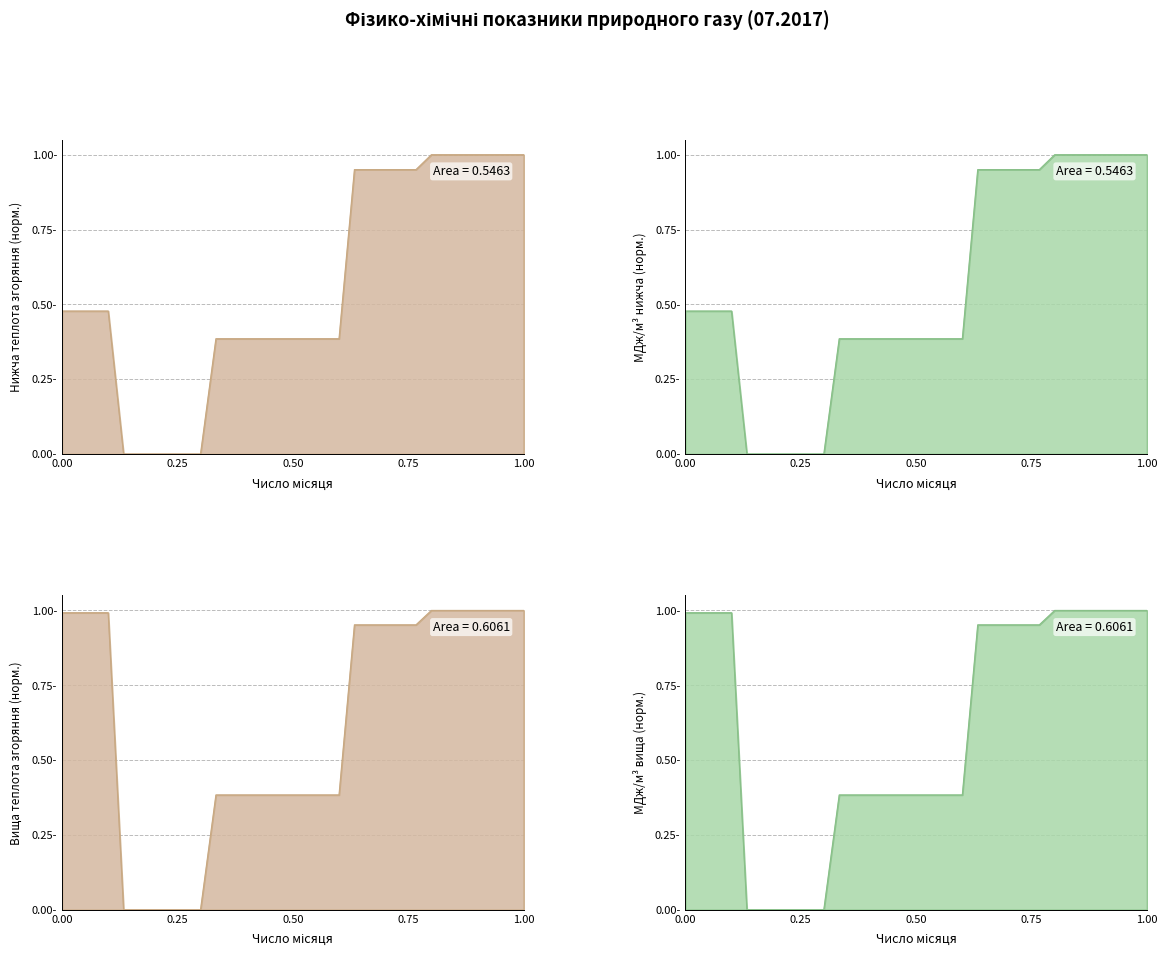

What is the sum of all Теплота згоряння нижча, МДж/м3 values?

17.1